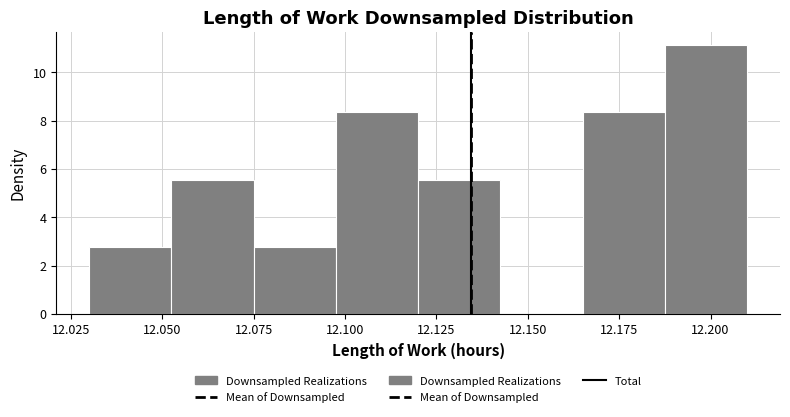

How tall is the bar that spans 12.030 to 12.055 on the x-axis? Neither the bar edges nor the heights are printed on the chart, so give them approximately, as read against the axes.

2.8